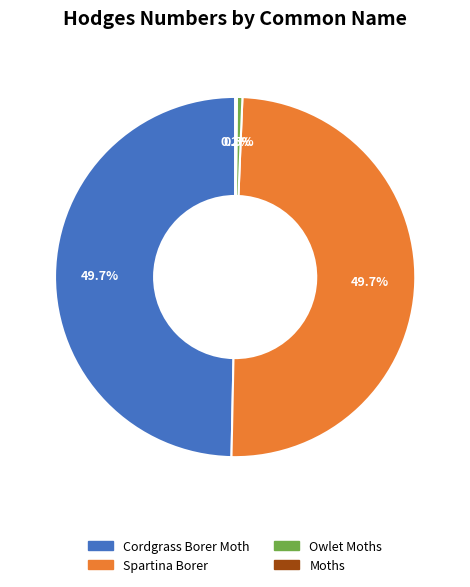

Is the sum of Spartina Borer and Cordgrass Borer Moth greater than half?

Yes